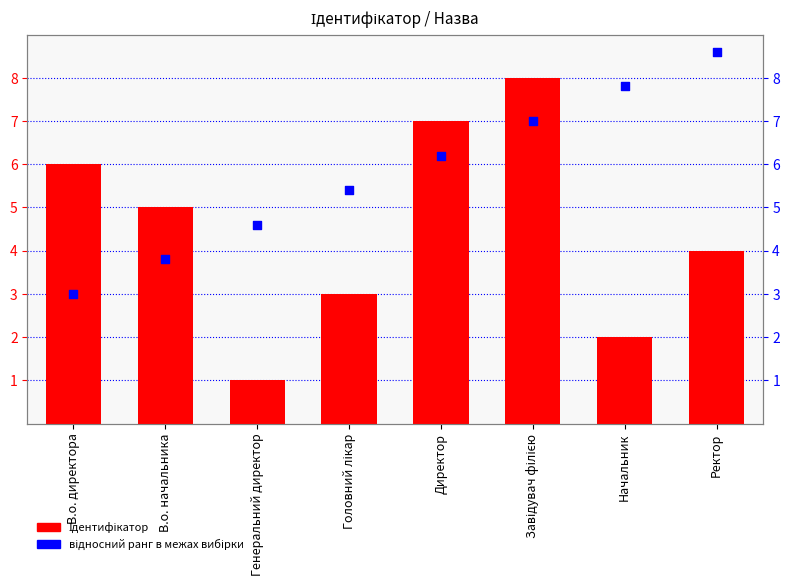

Is the value of Відносний ранг at В.о. директора greater than the value of Ідентифікатор at Генеральний директор?

Yes